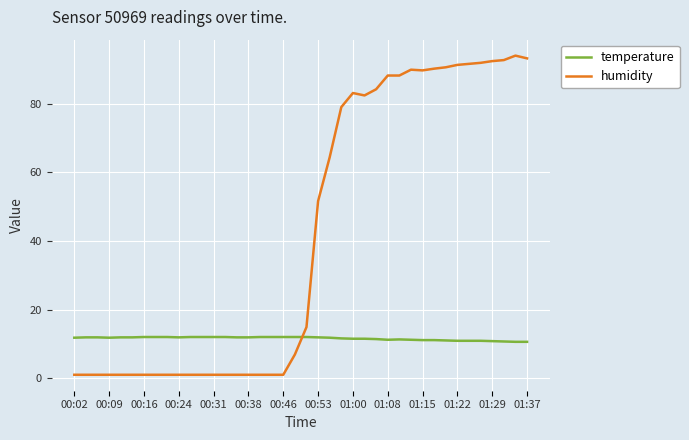

Rank the series by their average value, from highest to lowest.

humidity, temperature